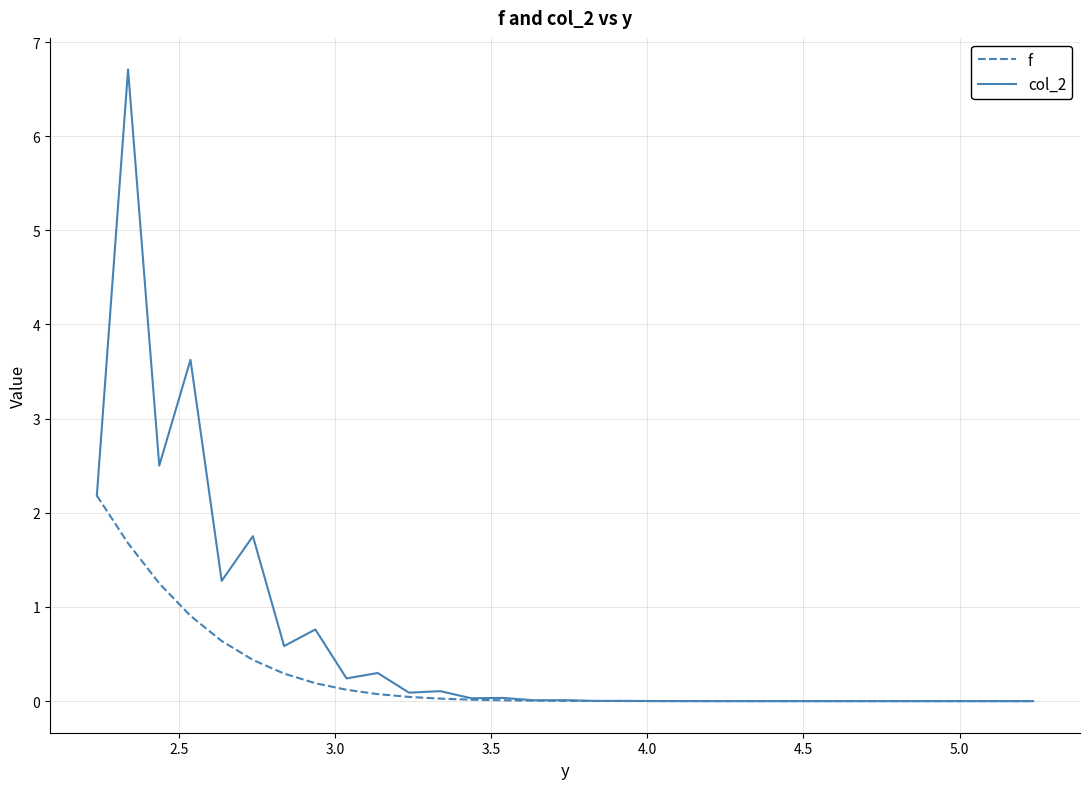

Which series has the widest spread of values?

col_2